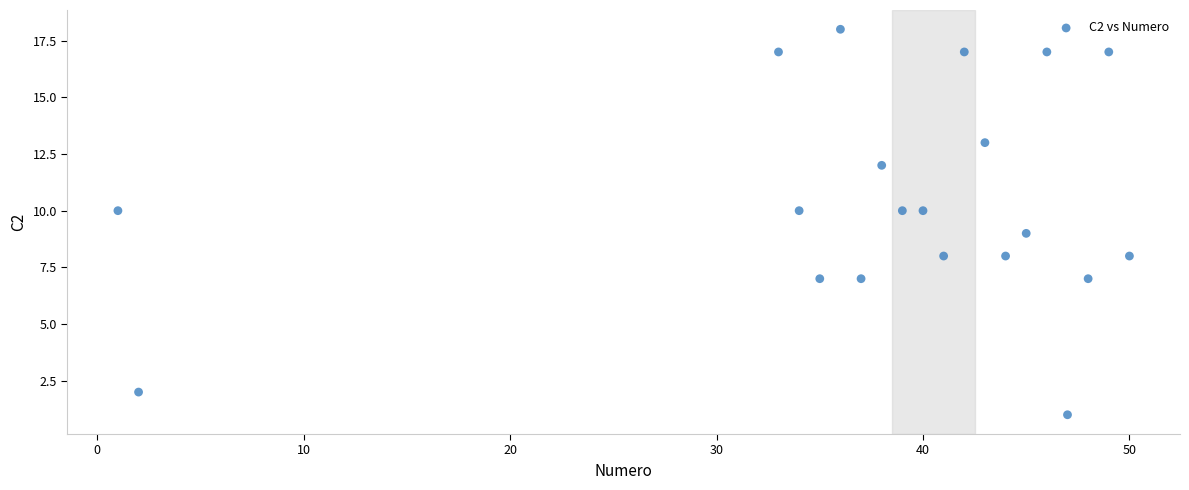

What is the range of X values (max minus min)?

49